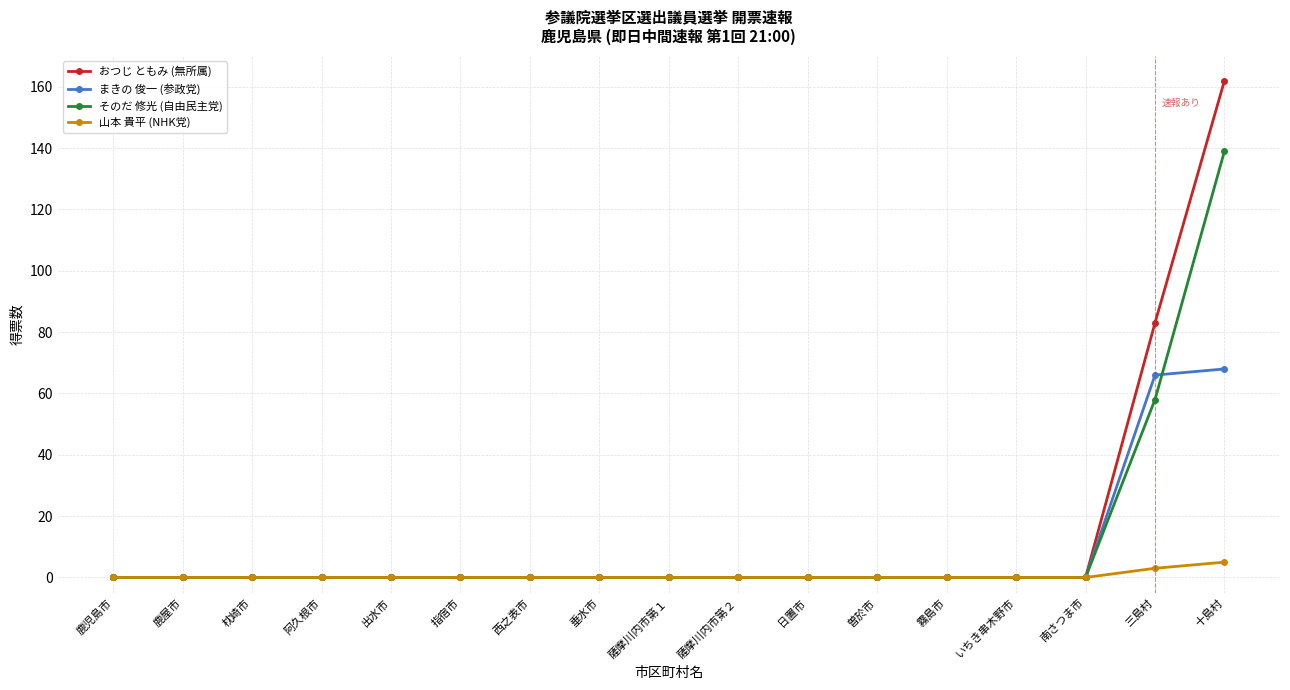

List the series in order of their peak value, highest first.

おつじ ともみ (無所属), そのだ 修光 (自由民主党), まきの 俊一 (参政党), 山本 貴平 (NHK党)